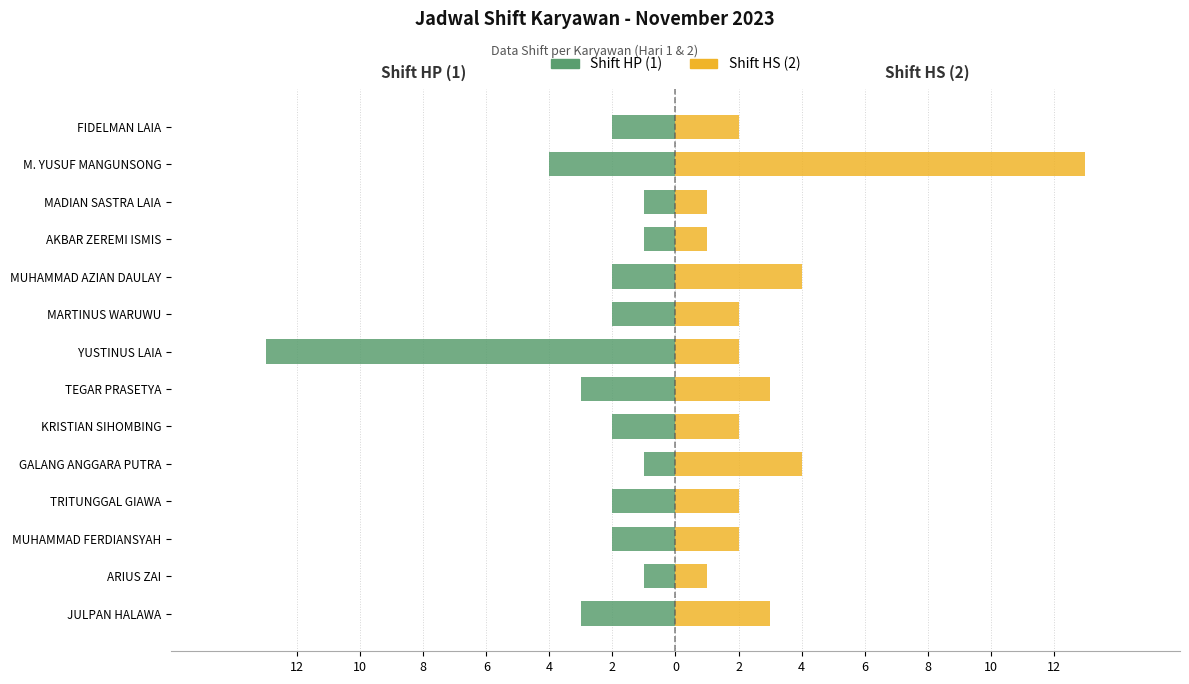

What are all the series names shown in the legend?

Shift HP (1), Shift HS (2)